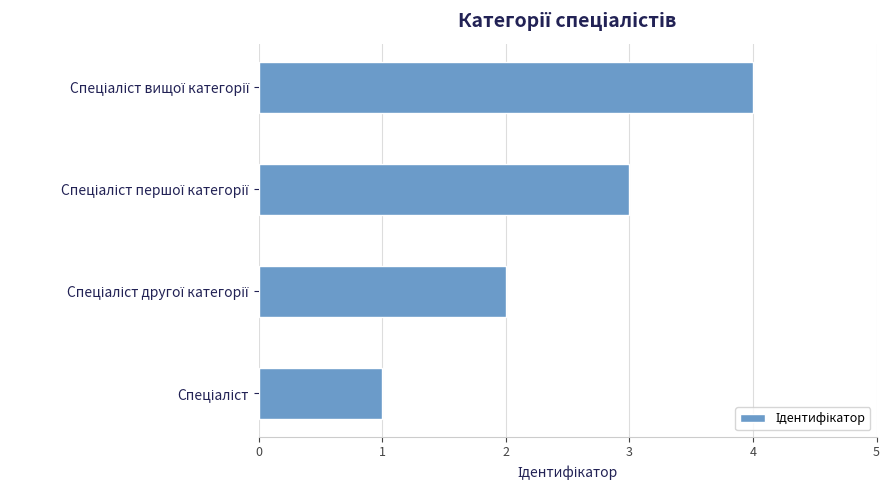

How many categories are shown in the chart?

4